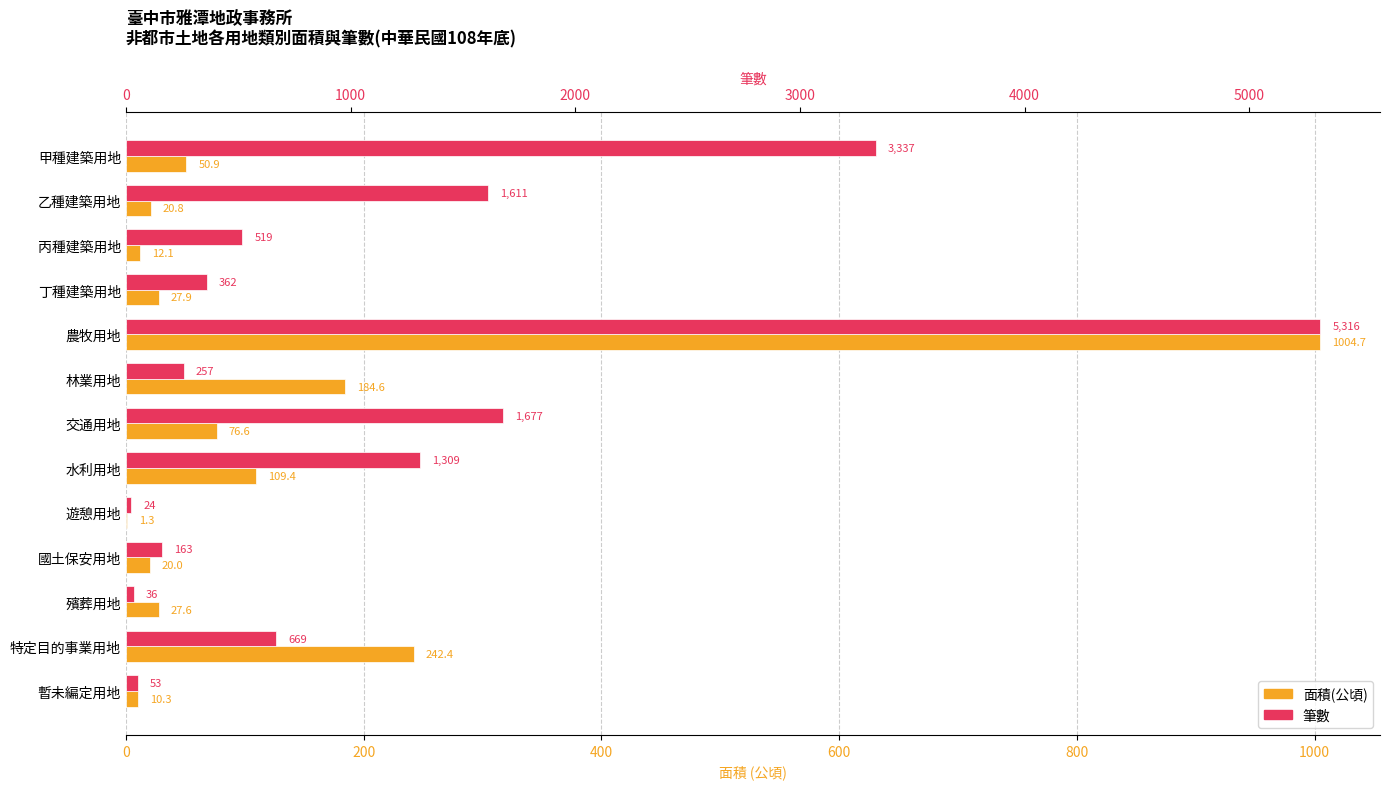

What is the difference between the highest and lowest values at 丙種建築用地?

506.9